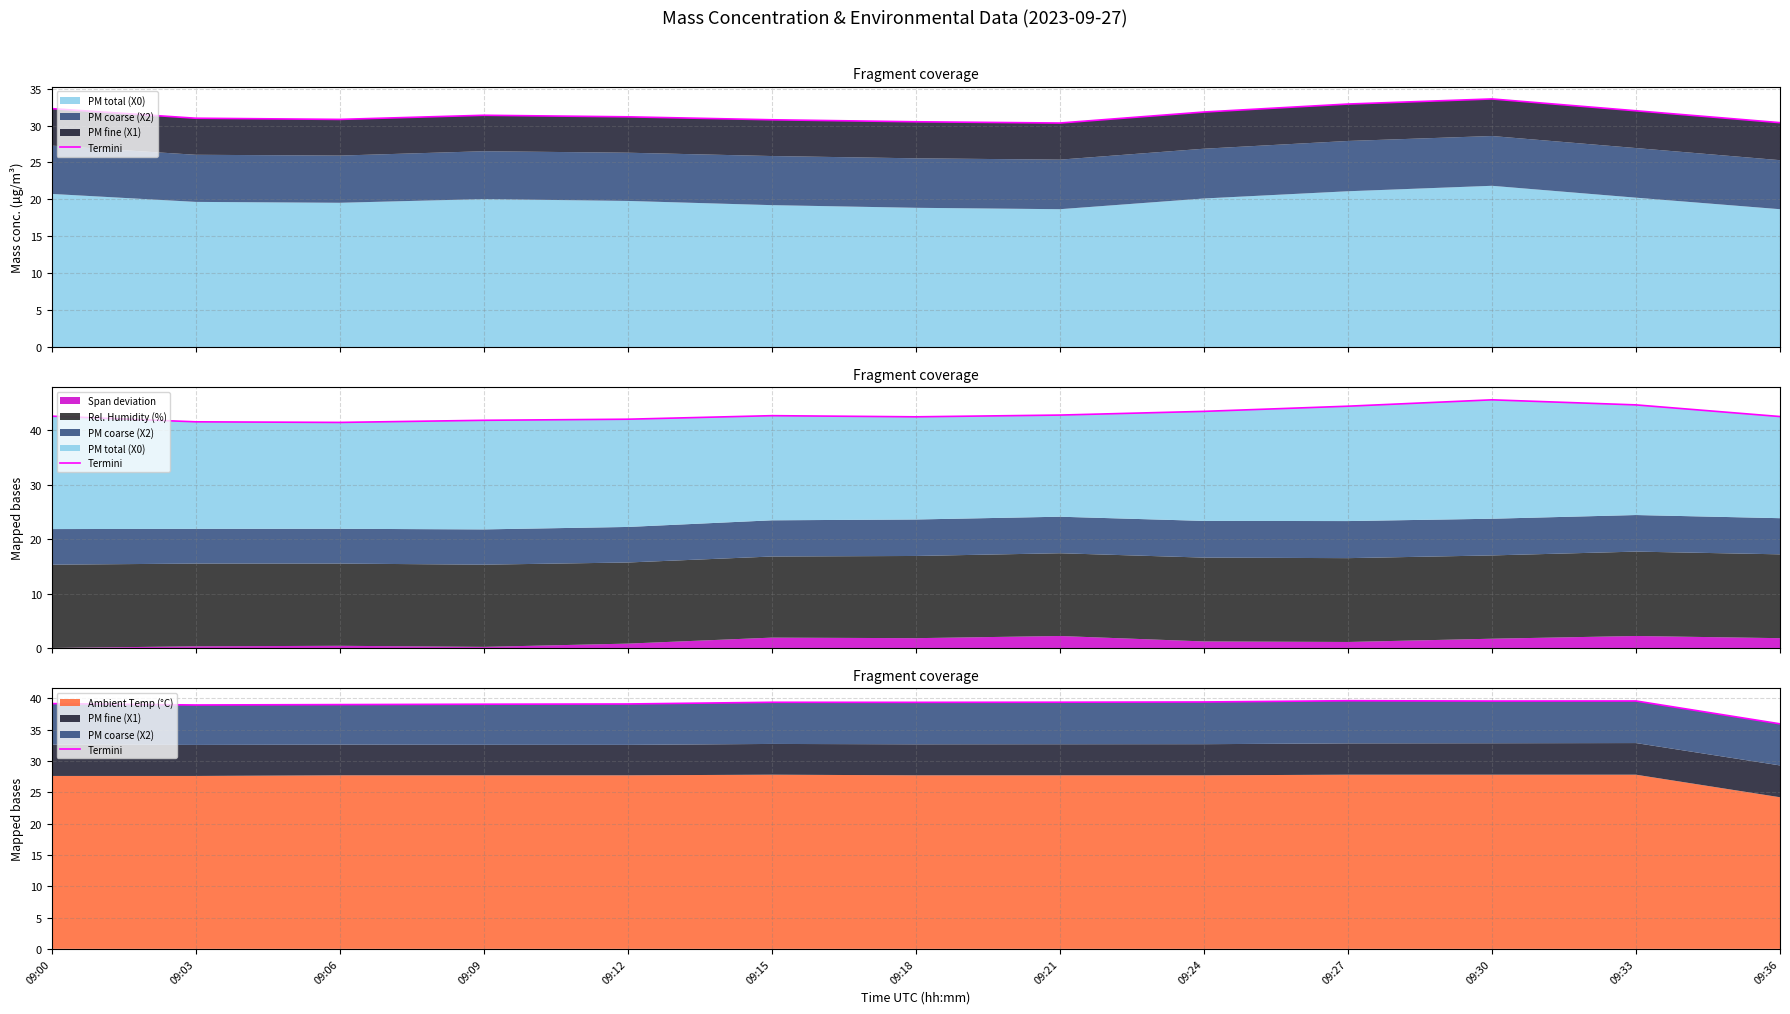

Rank the categories by value from highest to lowest.

09:27, 09:33, 09:30, 09:24, 09:21, 09:15, 09:18, 09:00, 09:12, 09:09, 09:06, 09:03, 09:36